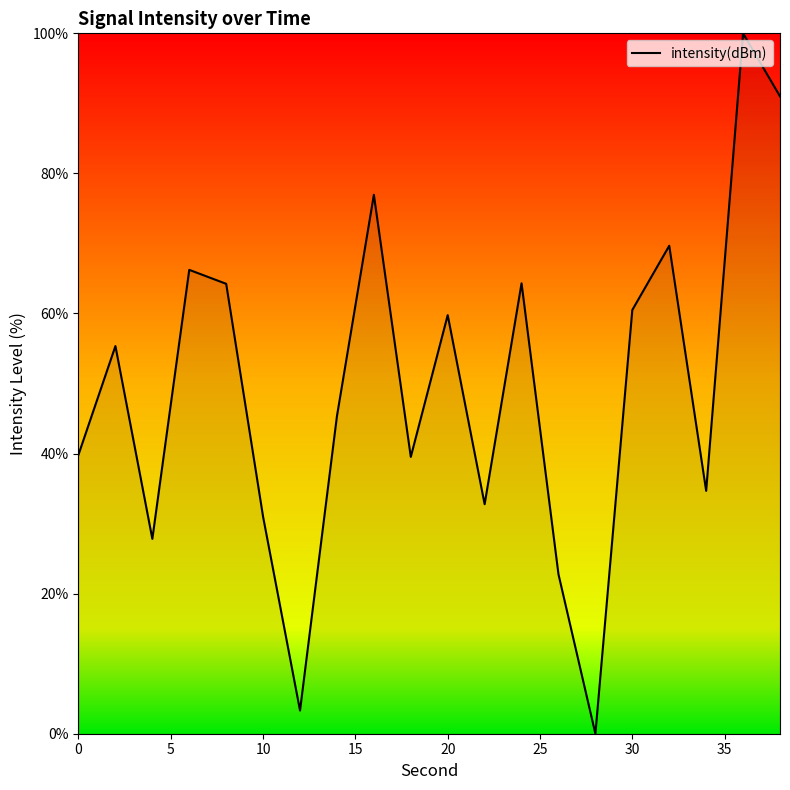

What is the greatest value displayed?

100.0